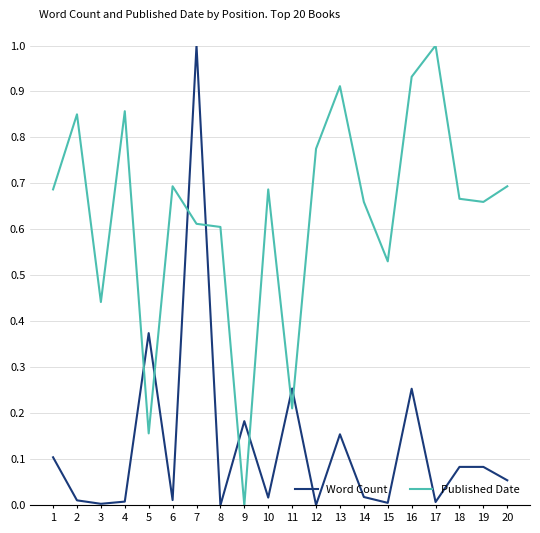

Which series changed the most between 4 and 12?

Published Date